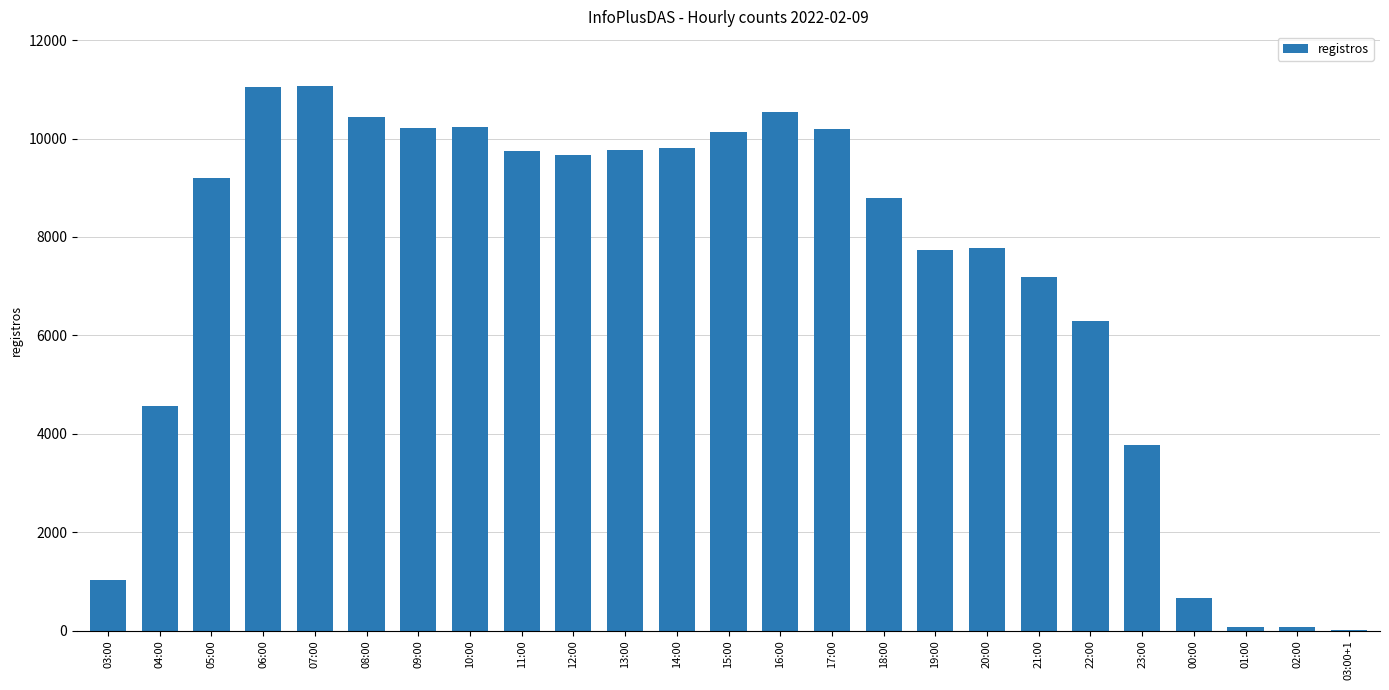

What is the greatest value displayed?

11073